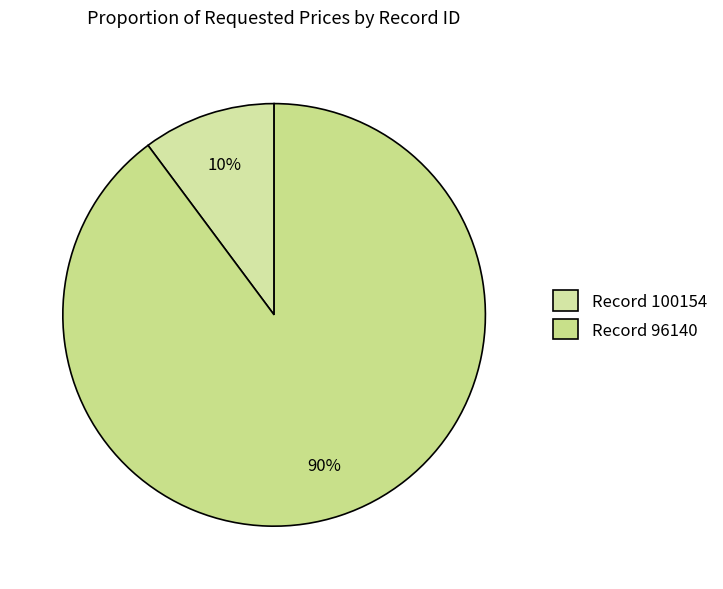

How many segments does this pie chart have?

2